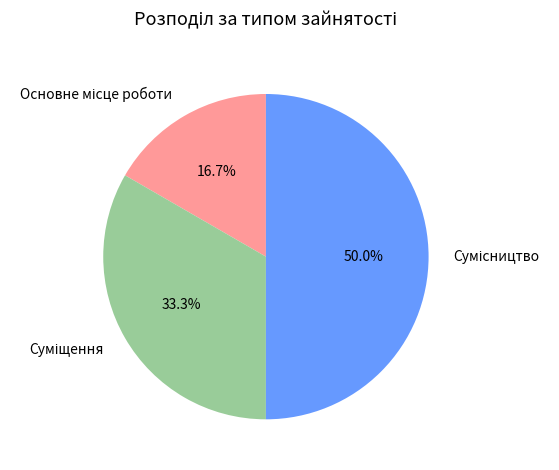

How many segments does this pie chart have?

3